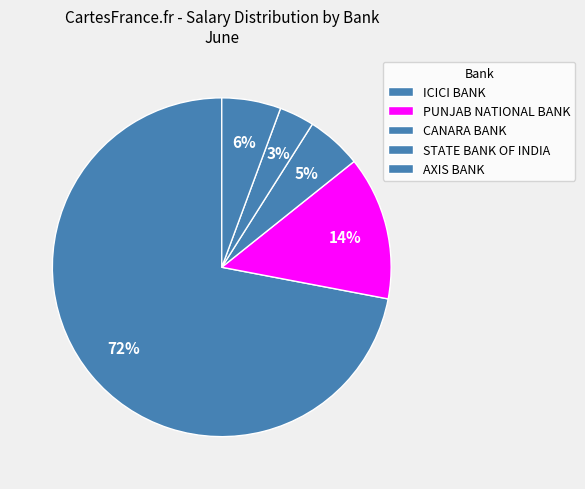

How many slices are in this pie chart?

5